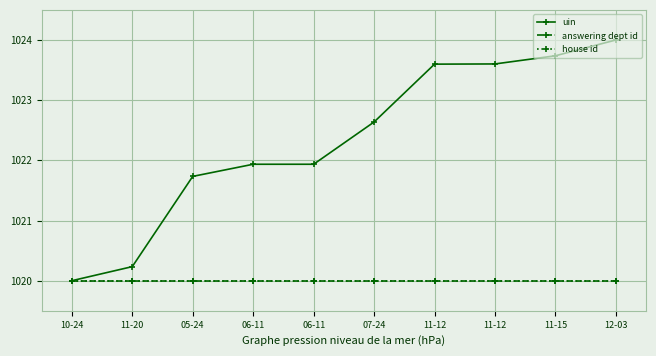

What is the value of the house id point at the 8th from the left?

1020.0